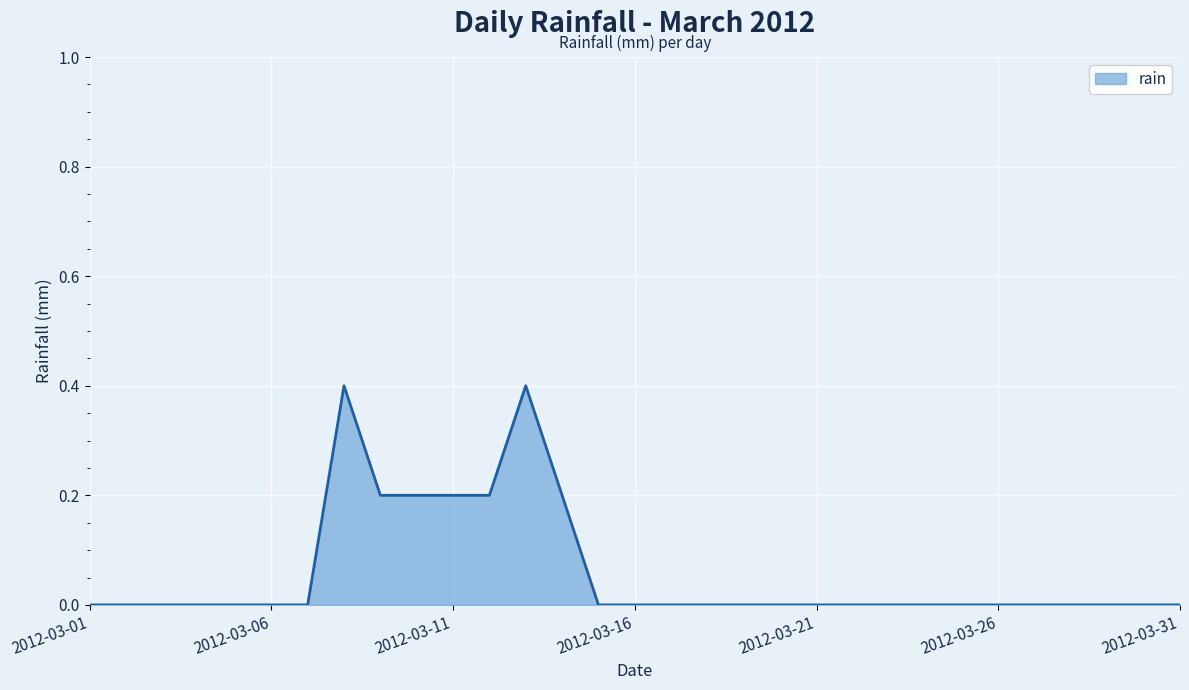

What is the difference between the maximum and minimum values?

0.4